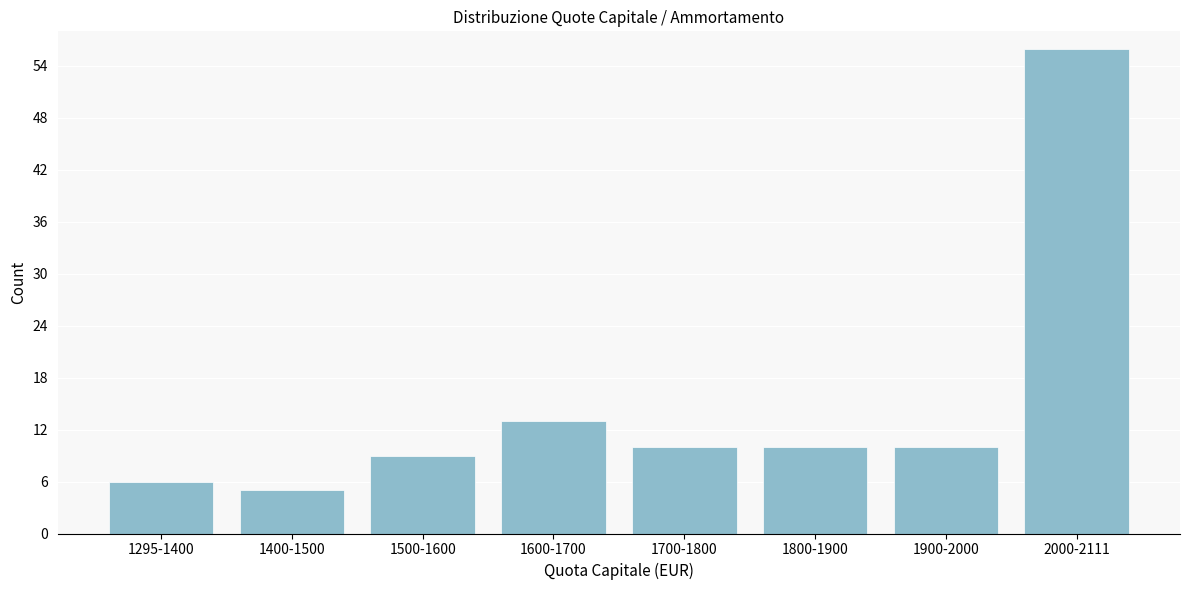

Reading left to right, transcribe all the data shown in this chart.

6	5	9	13	10	10	10	56